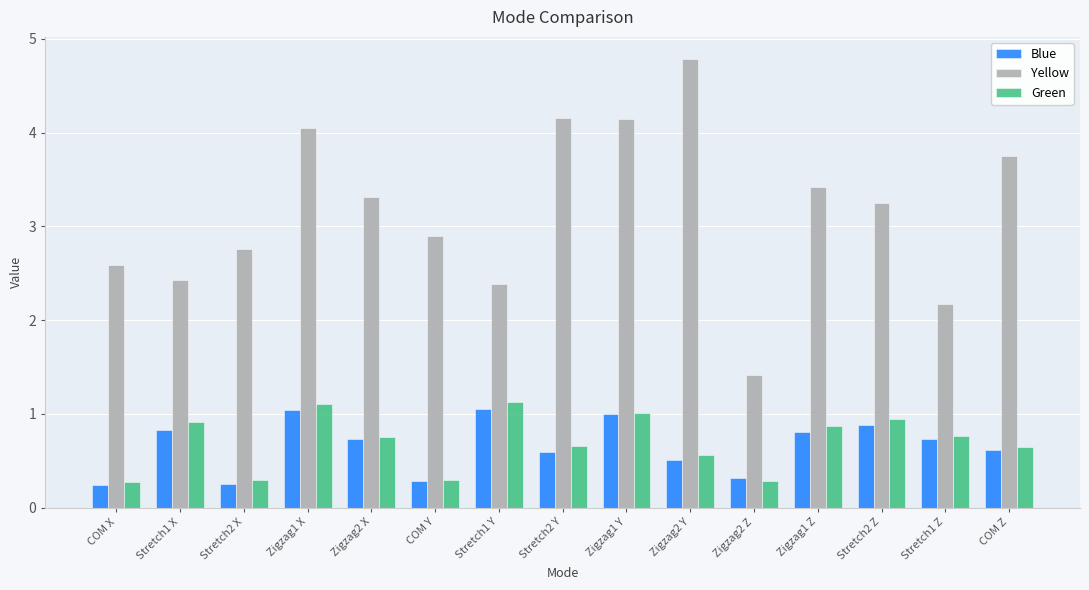

The Blue series shows 1.0 at Zigzag1 Y. True or false?

True